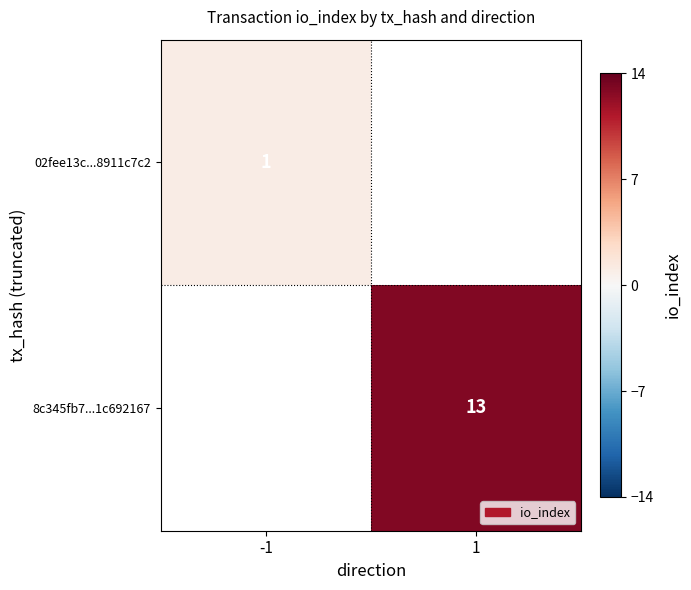

Count the number of categories in the chart.

2